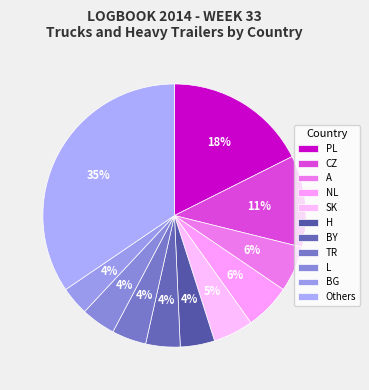

Does any single category account for the majority?

No